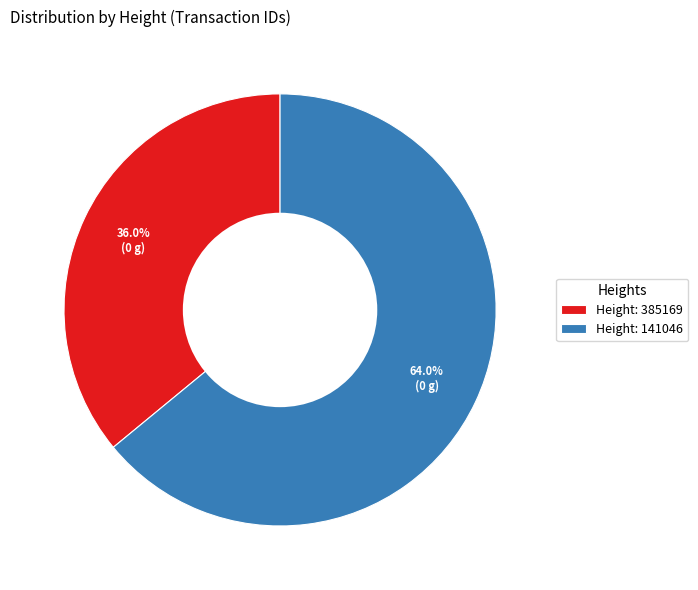

Do Height: 385169 and Height: 141046 together represent more than half of the pie?

Yes